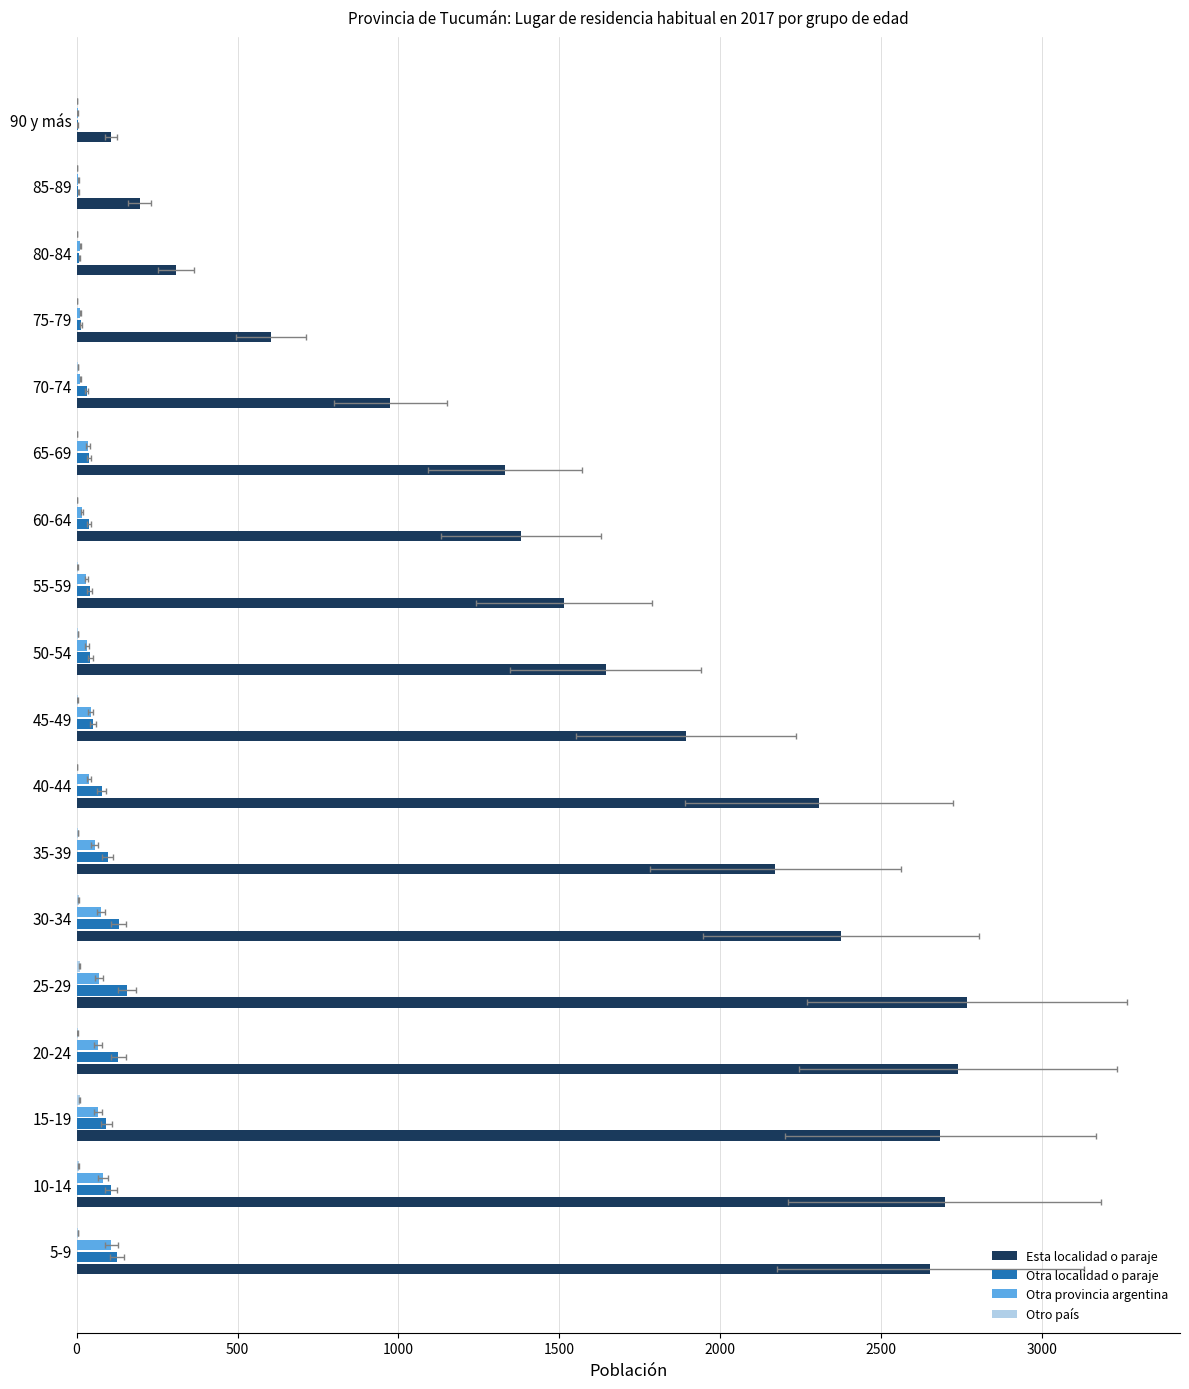

How many groups of bars are there?

18